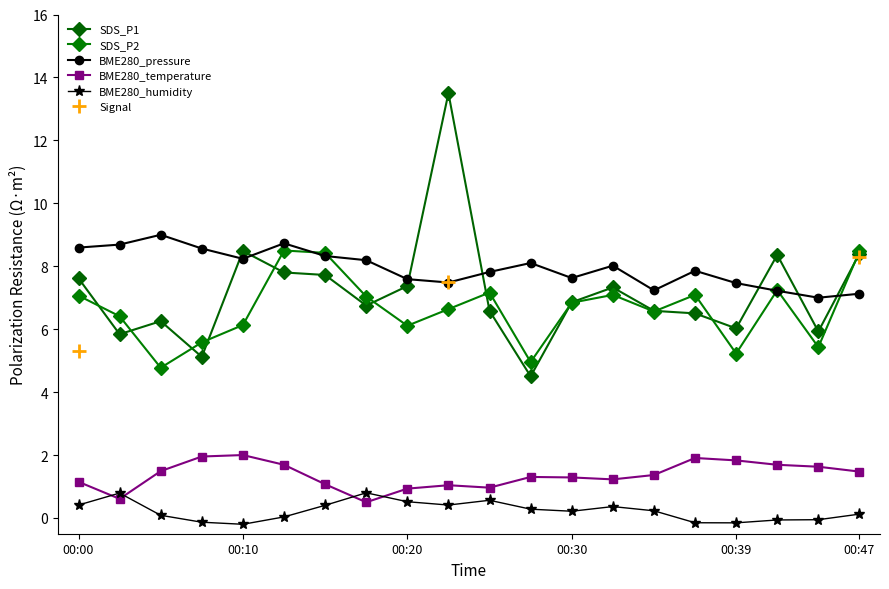

What is the spread (max minus min) of values at 00:08?

8.7